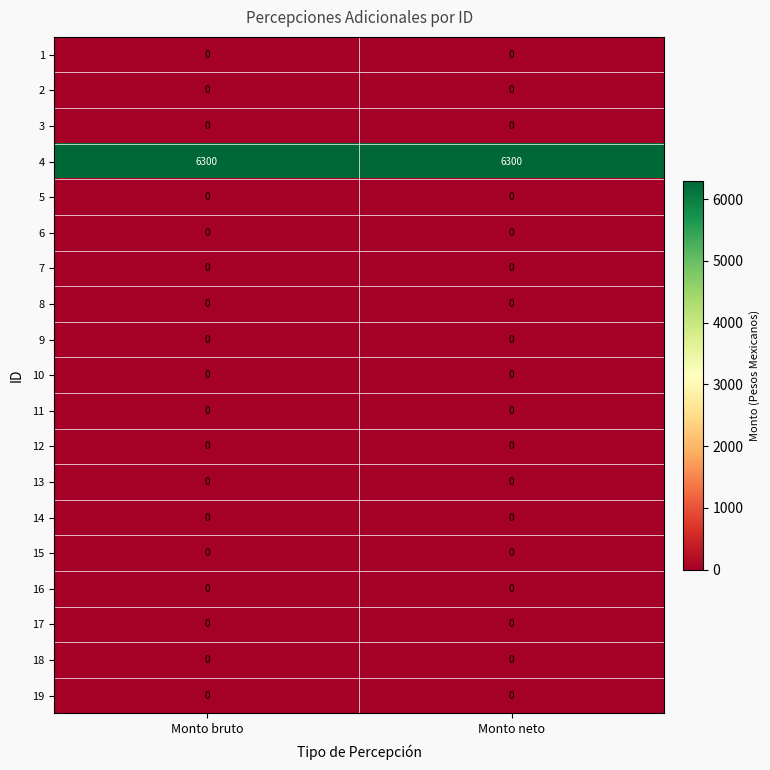

What is the spread (max minus min) of values at Monto bruto?

6300